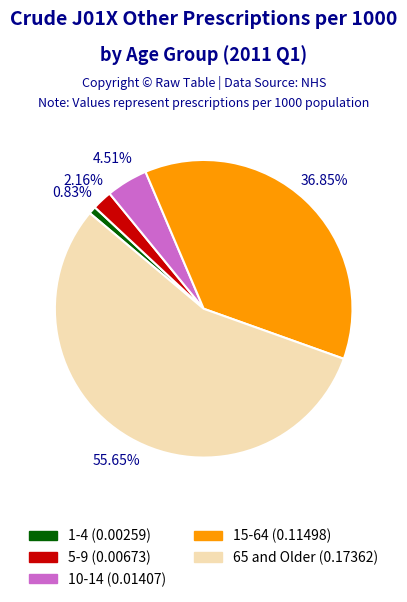

What is the smallest slice in the pie chart?

1-4